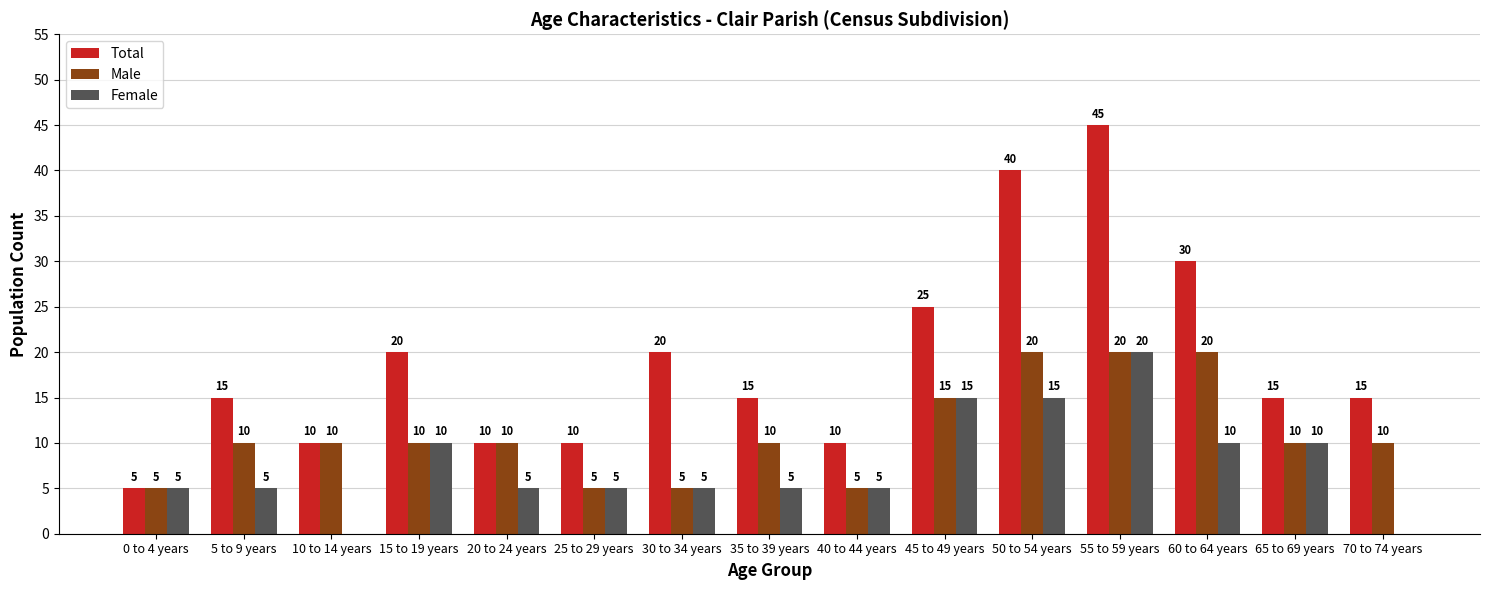

Count the Total values in the range 10 to 25.

11